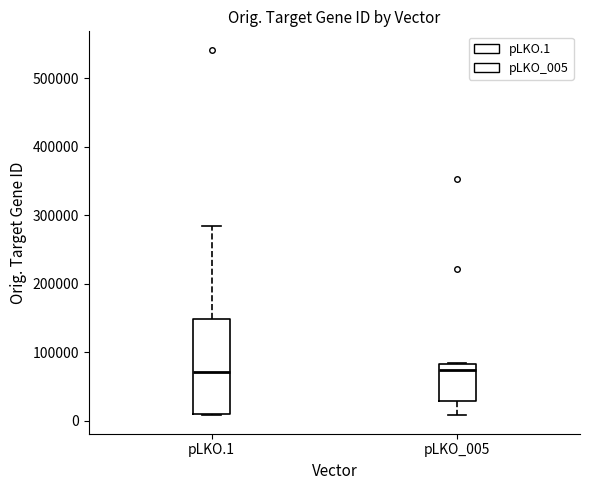

Where does the median line of the box for pLKO.1 sit on the y-axis? The values are not printed on the chart, so give them approximately, as read against the axis.

70000